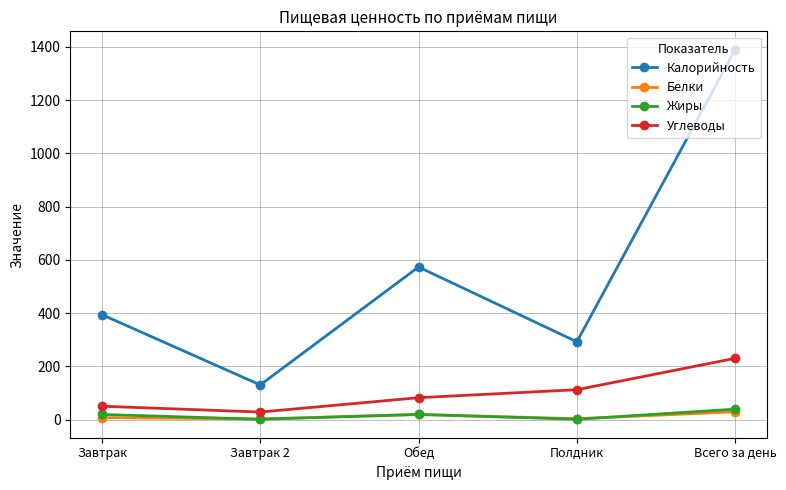

List the labels in order of Калорийность value, smallest first.

Завтрак 2, Полдник, Завтрак, Обед, Всего за день